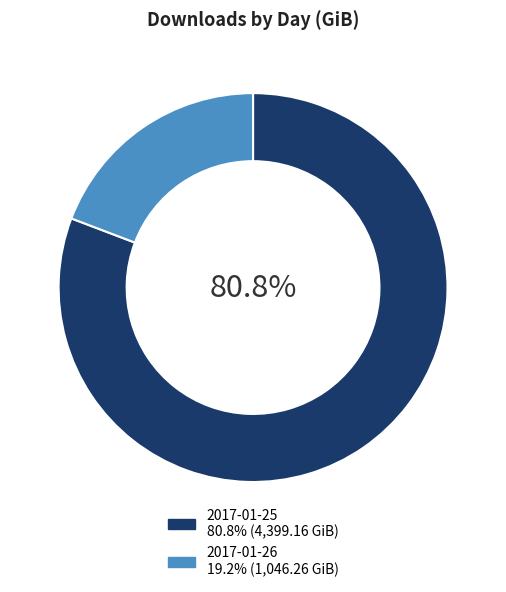

Which slice is the largest?

2017-01-25